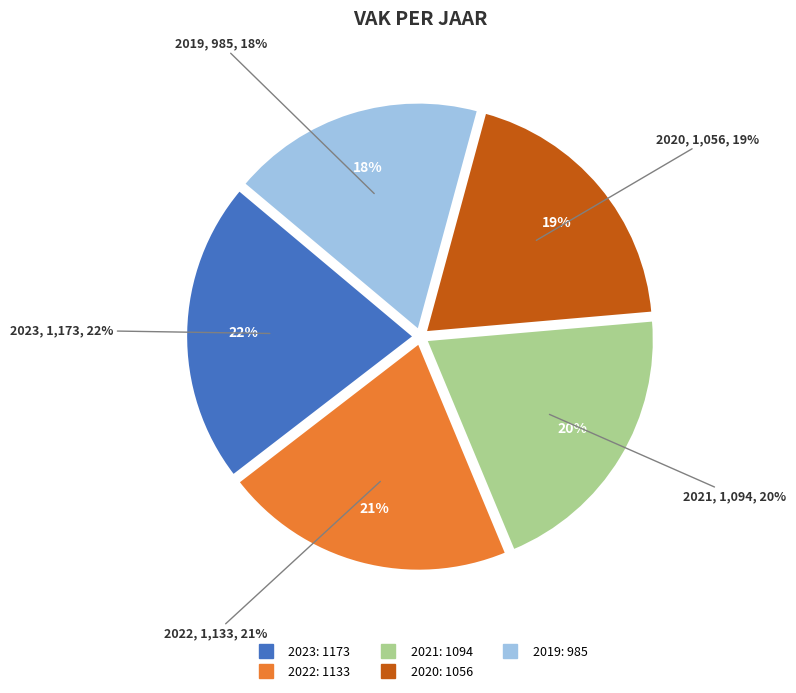

The 2022 Ronde slice represents 8% of the pie. True or false?

False